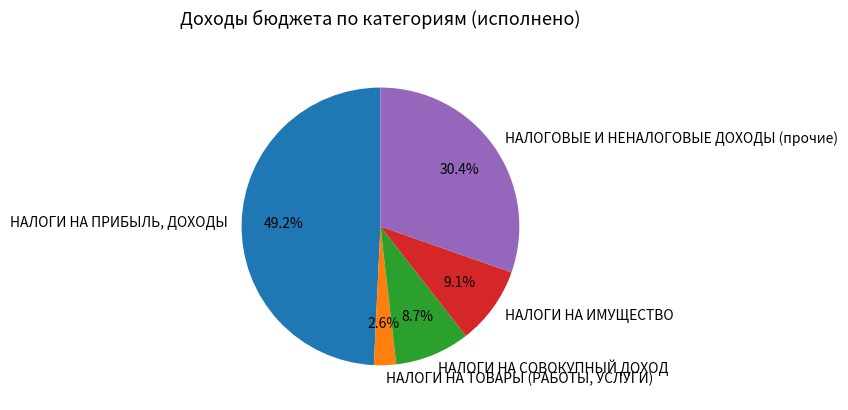

What percentage do НАЛОГИ НА ИМУЩЕСТВО and НАЛОГИ НА ТОВАРЫ (РАБОТЫ, УСЛУГИ) together represent?

11.7%